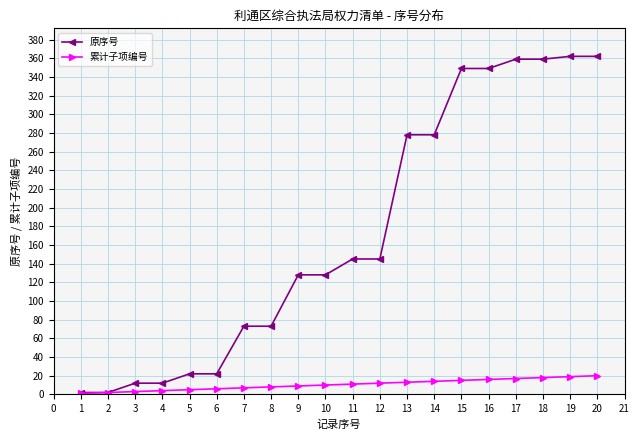

Is the value of 原序号 at 20 greater than the value of 累计子项编号 at 1?

Yes